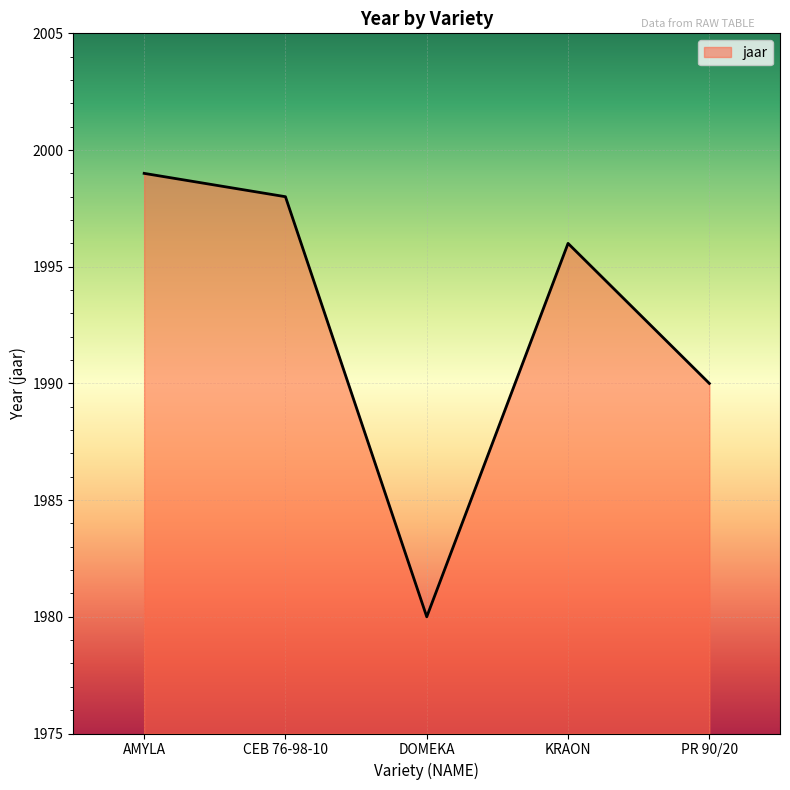

At which label is the value closest to 1989?

PR 90/20